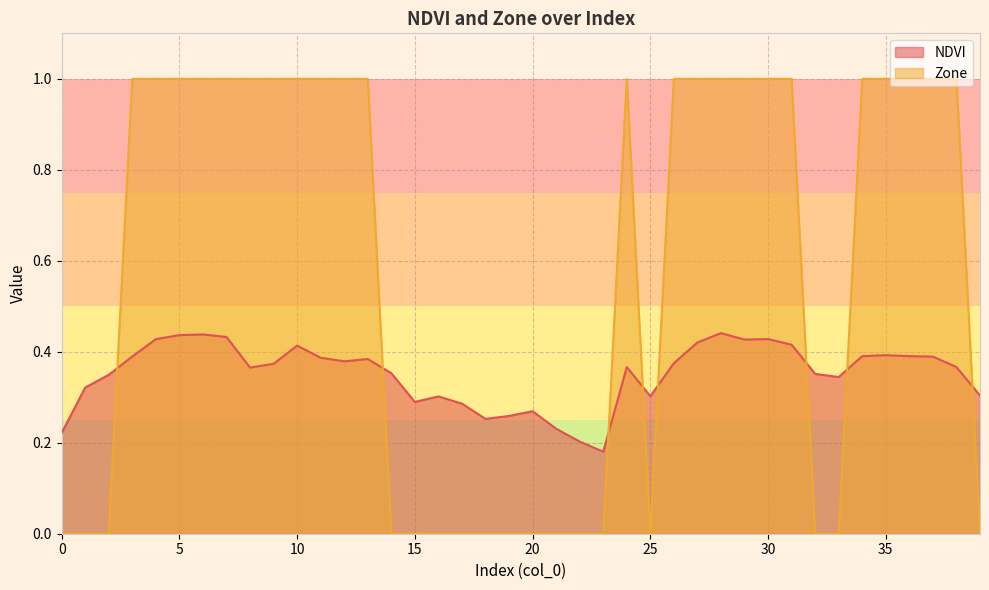

True or false: NDVI and Zone cross at least once.

True